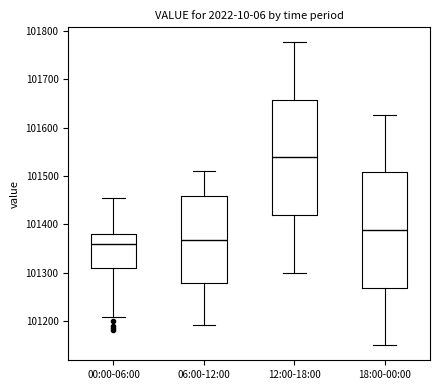

Reading left to right, transcribe this box plot: for each box, give where its median line is, the range the box spans, and where its two whiskers end, as read against the y-axis. The values are not printed on the chart, so give them approximately, as read against the axis.

00:00-06:00: median 101360, box 101310 to 101380, whiskers 101210 to 101460
06:00-12:00: median 101370, box 101280 to 101460, whiskers 101190 to 101510
12:00-18:00: median 101540, box 101420 to 101660, whiskers 101300 to 101780
18:00-00:00: median 101390, box 101270 to 101510, whiskers 101150 to 101630